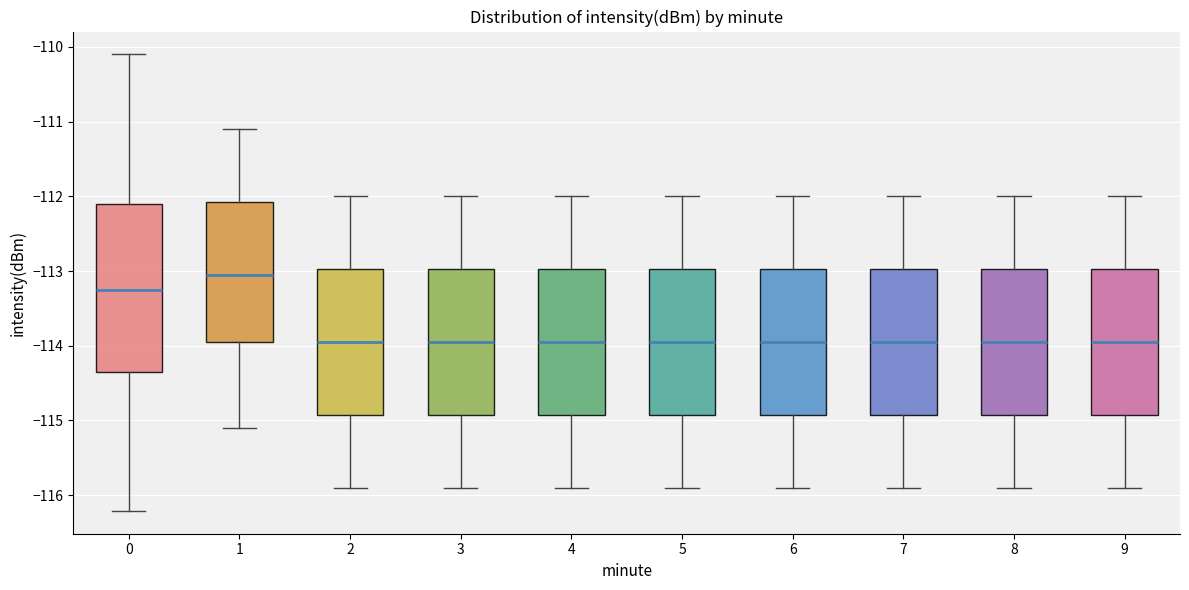

Which box is the tallest, from its lower edge to its upper edge?

0